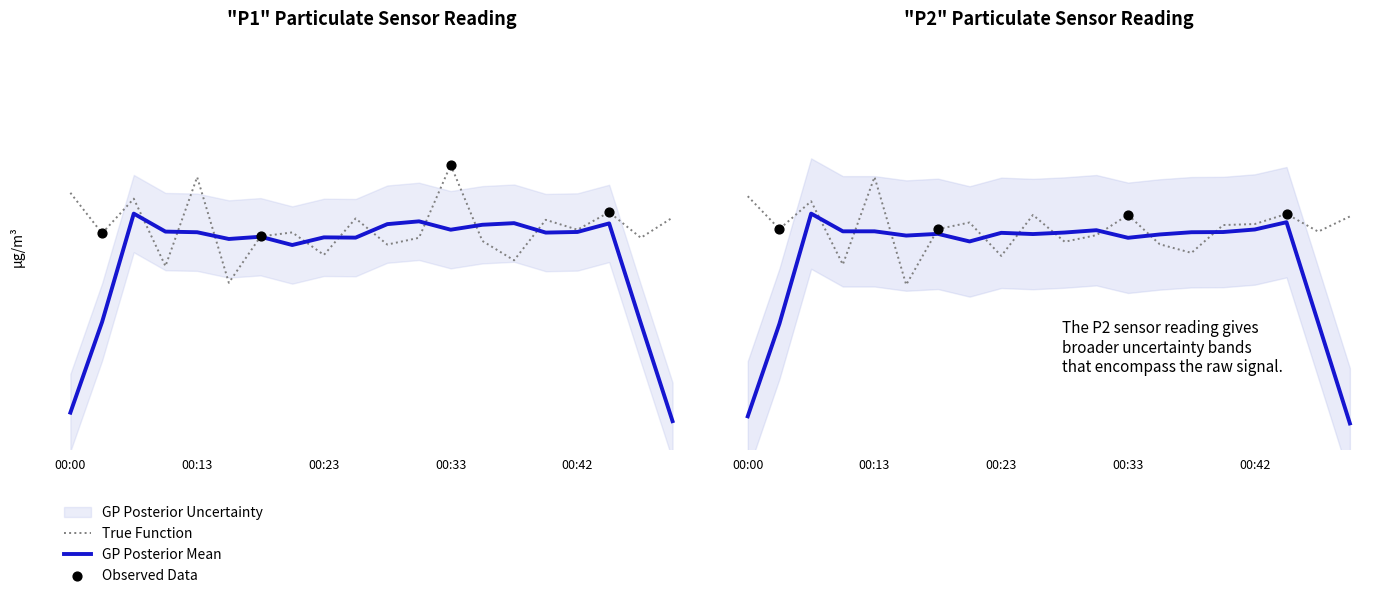

At which category is the sum across all series the highest?

00:13